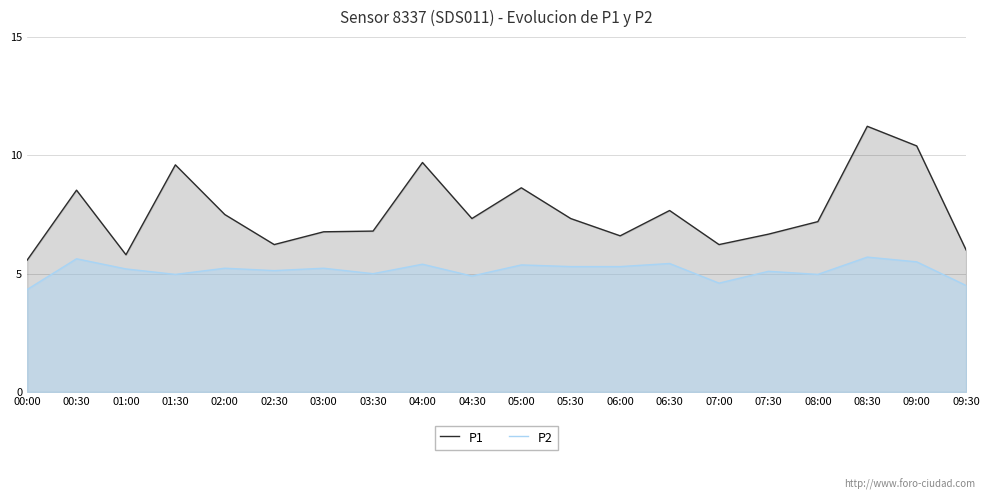

At how many categories does at least one series exceed 8?

6